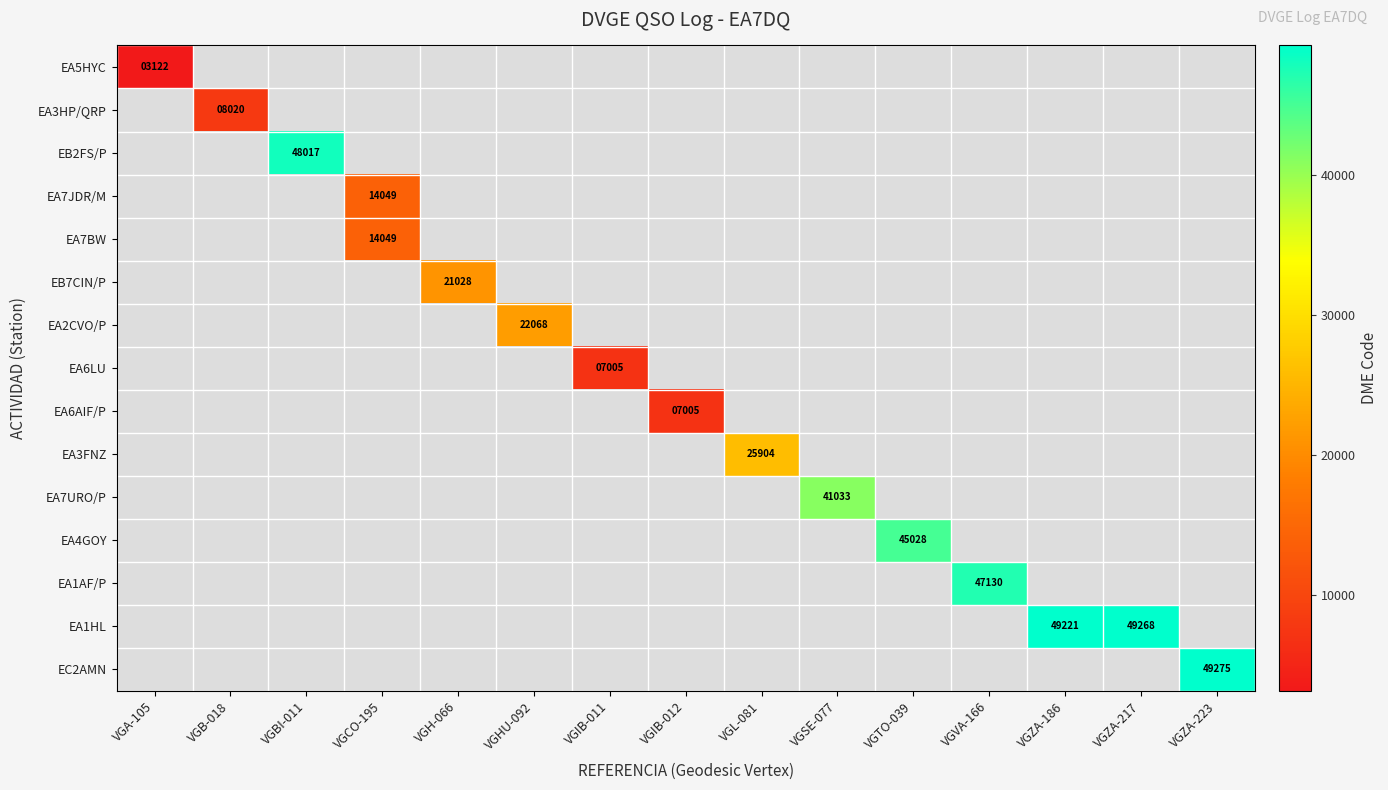

Which label corresponds to the smallest value in the chart?

VGA-105